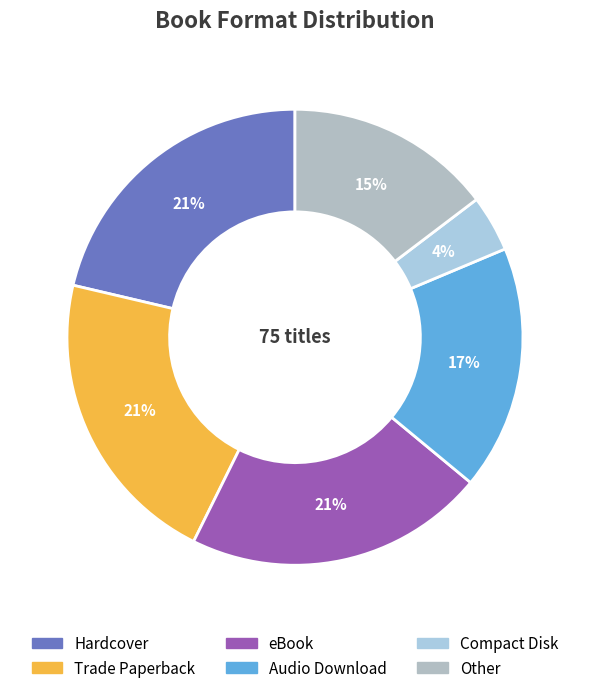

Approximately how many times larger is the value at Audio Download compared to Compact Disk?

4.3